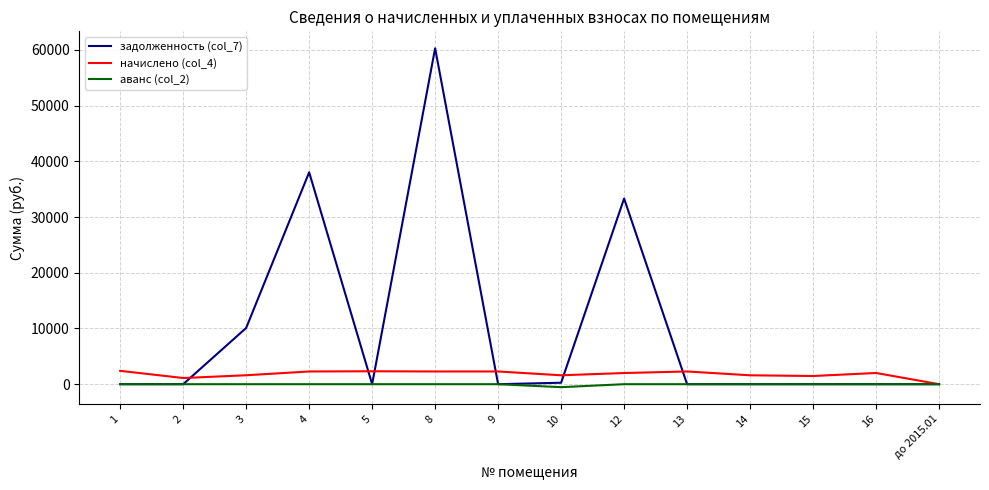

The value of начислено (col_4) at 5 is 2320.6. True or false?

True